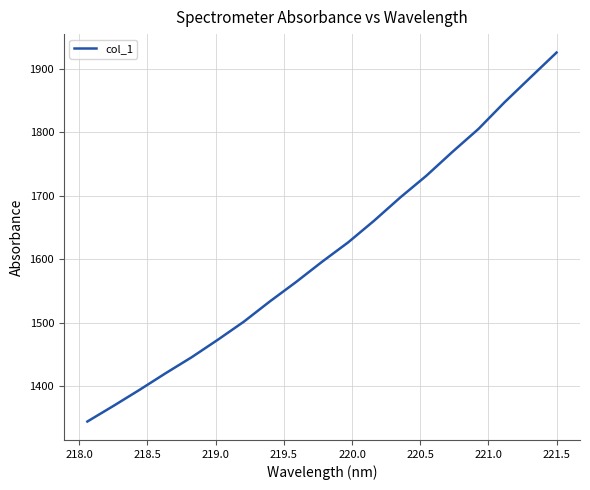

What is the maximum value shown in the chart?

1925.9